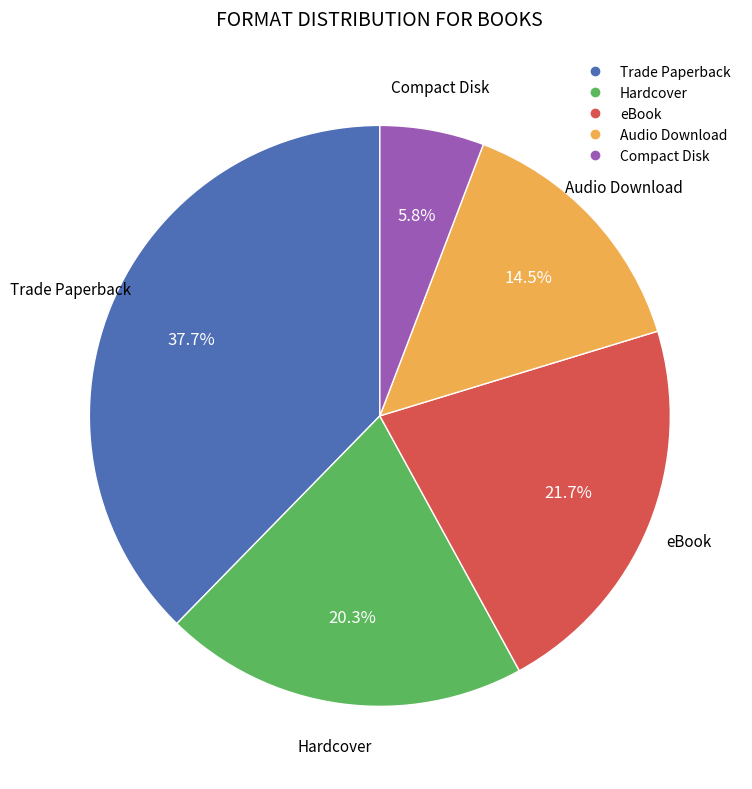

What is the ratio of the value at Compact Disk to the value at eBook?

0.3